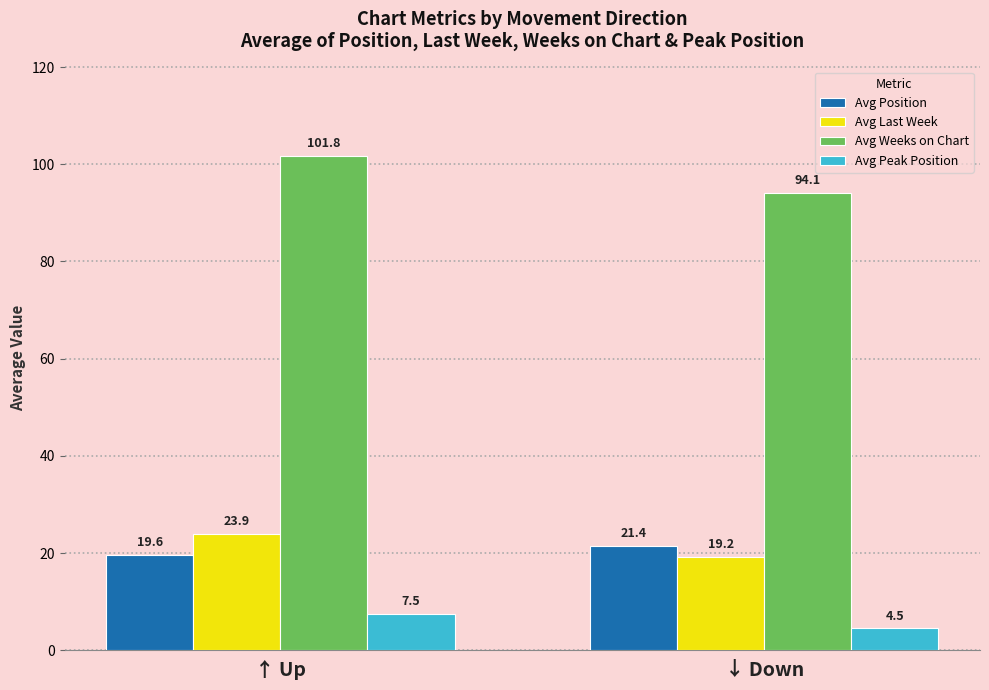

Rank the categories by Avg Position value from highest to lowest.

↓ Down, ↑ Up